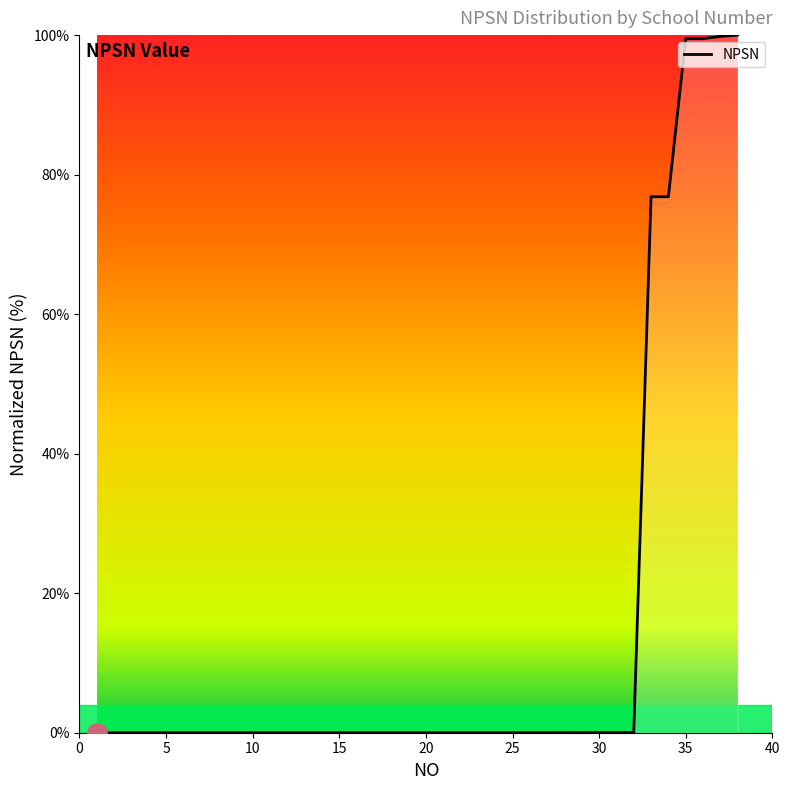

What is the difference between the maximum and minimum values?

100.0